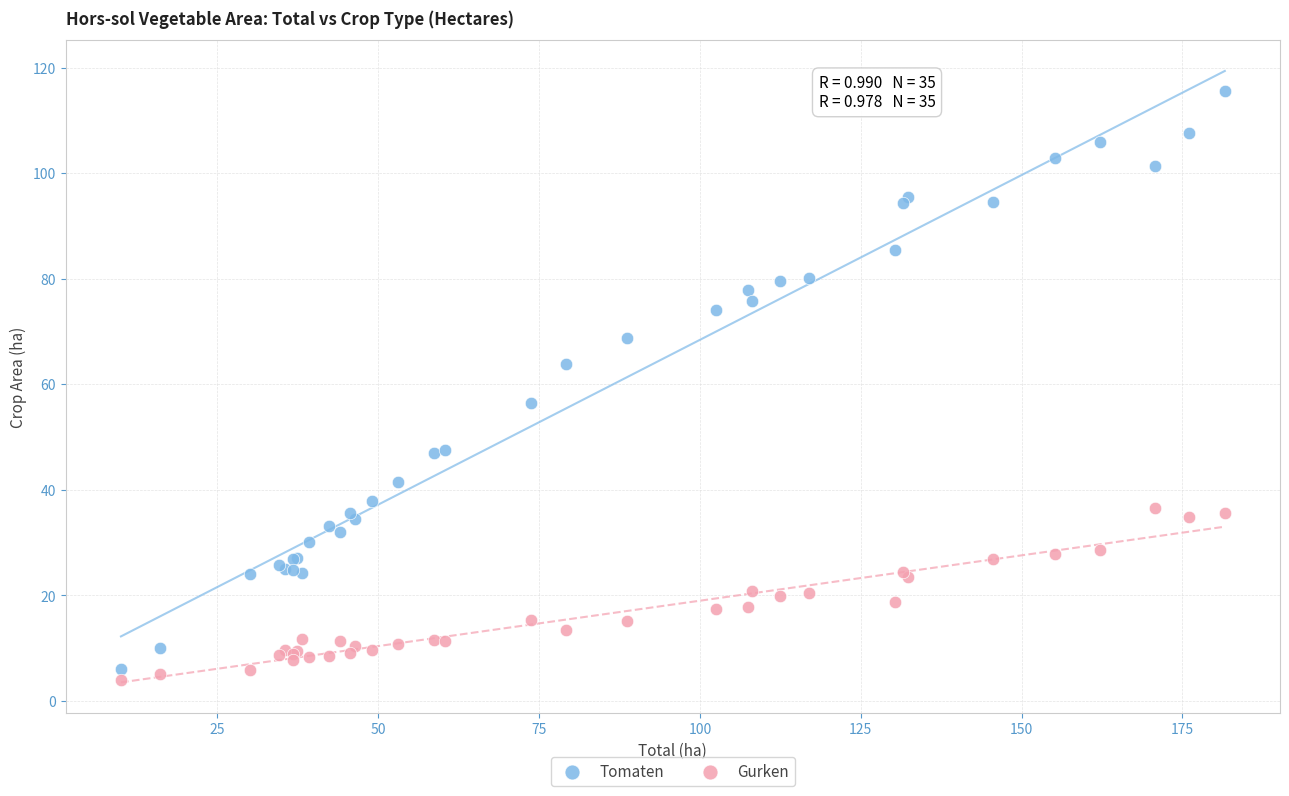

What are all the series names shown in the legend?

Tomaten, Gurken